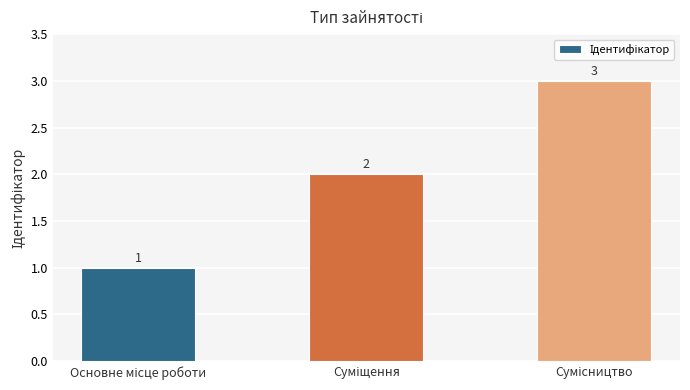

What is the maximum value shown in the chart?

3